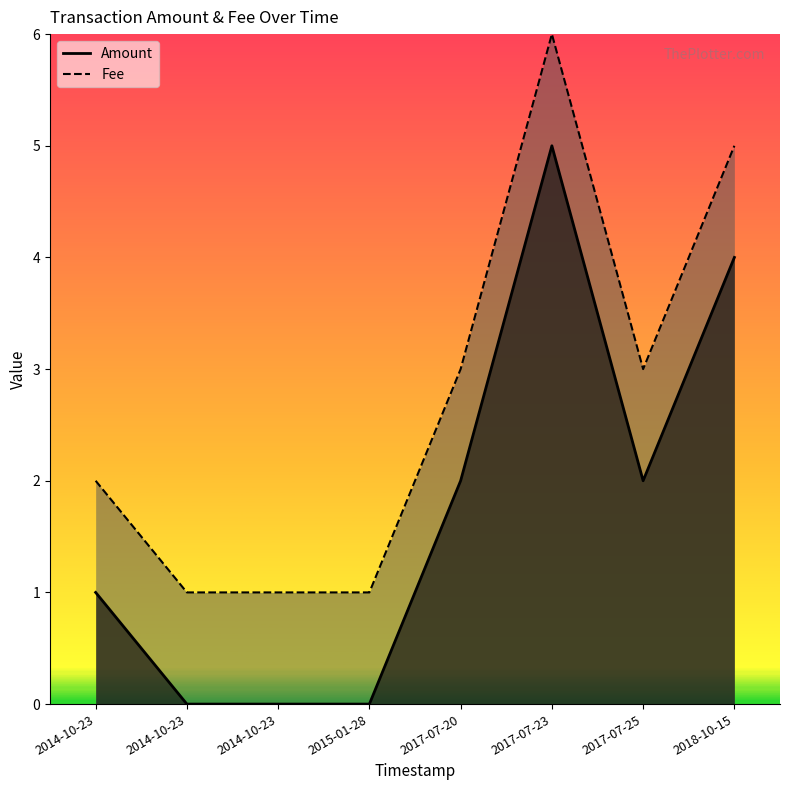

At which category does the chart reach its minimum across all series?

2014-10-23